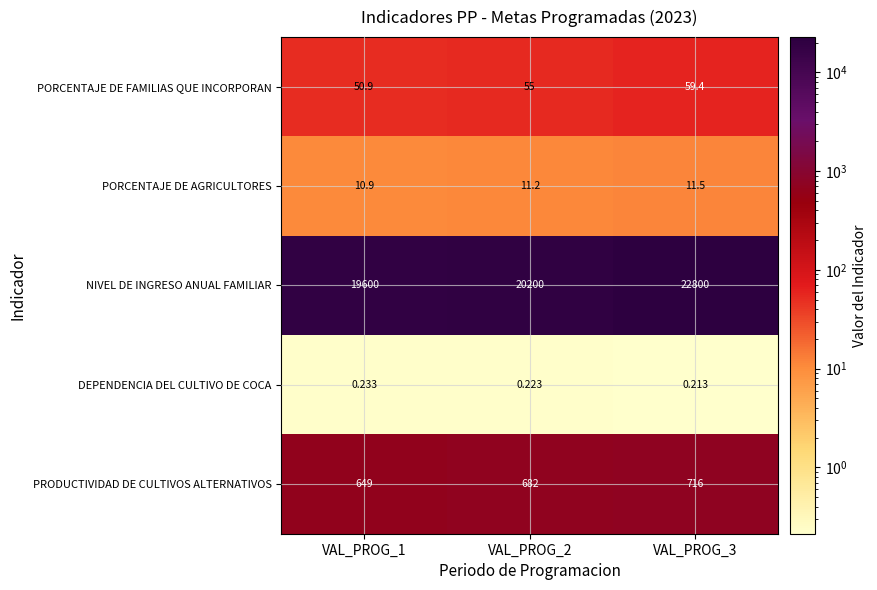

Which series changed the most between VAL_PROG_1 and VAL_PROG_3?

NIVEL DE INGRESO ANUAL FAMILIAR